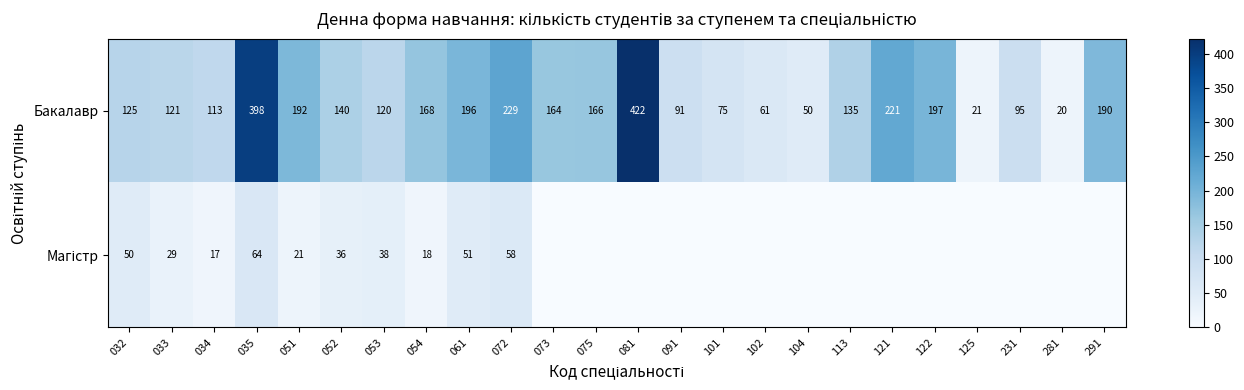

The Бакалавр series shows 75 at 101. True or false?

True